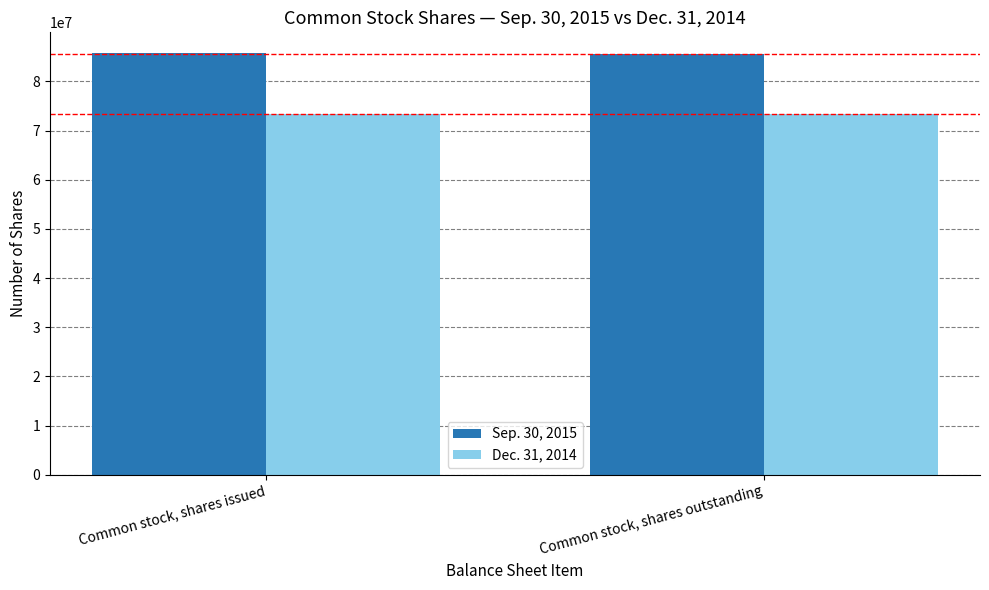

The Dec. 31, 2014 series shows 73342777 at Common stock, shares outstanding. True or false?

True